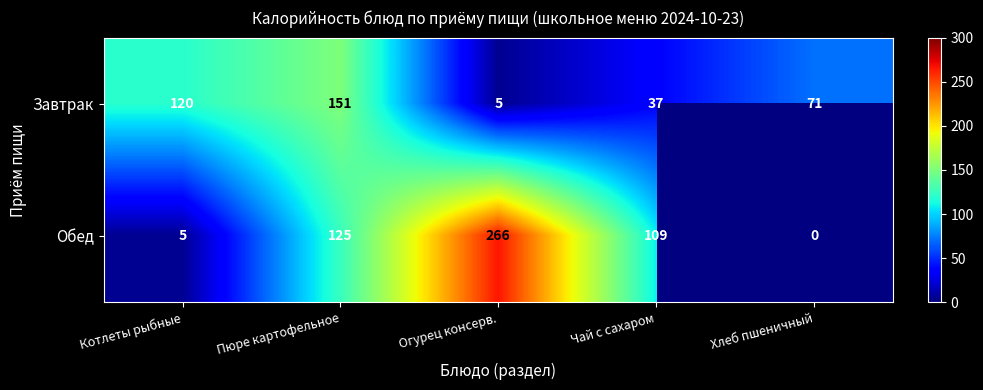

How many distinct data groups are displayed?

2